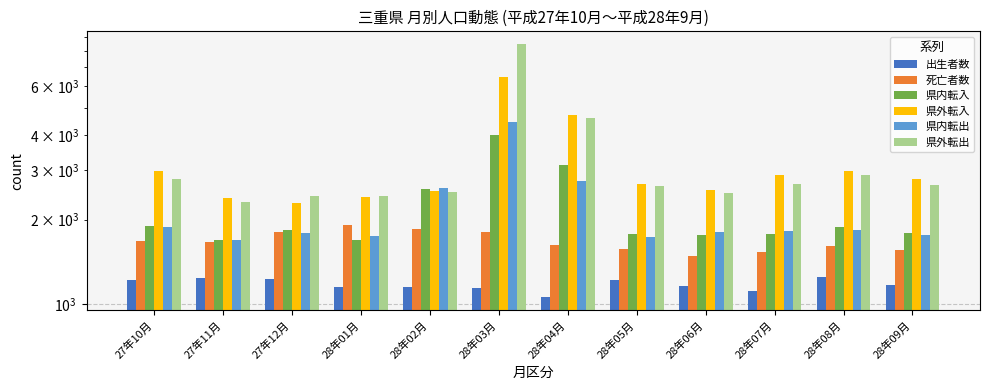

What is the average value of the 死亡者数 series?

1673